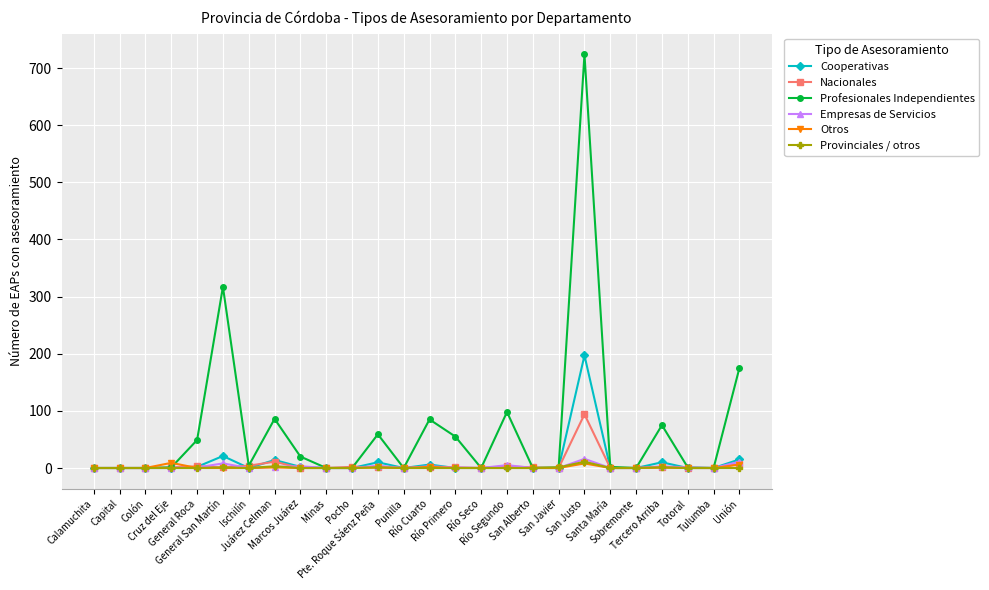

Is it true that Provinciales / otros equals 0 at Cruz del Eje?

True